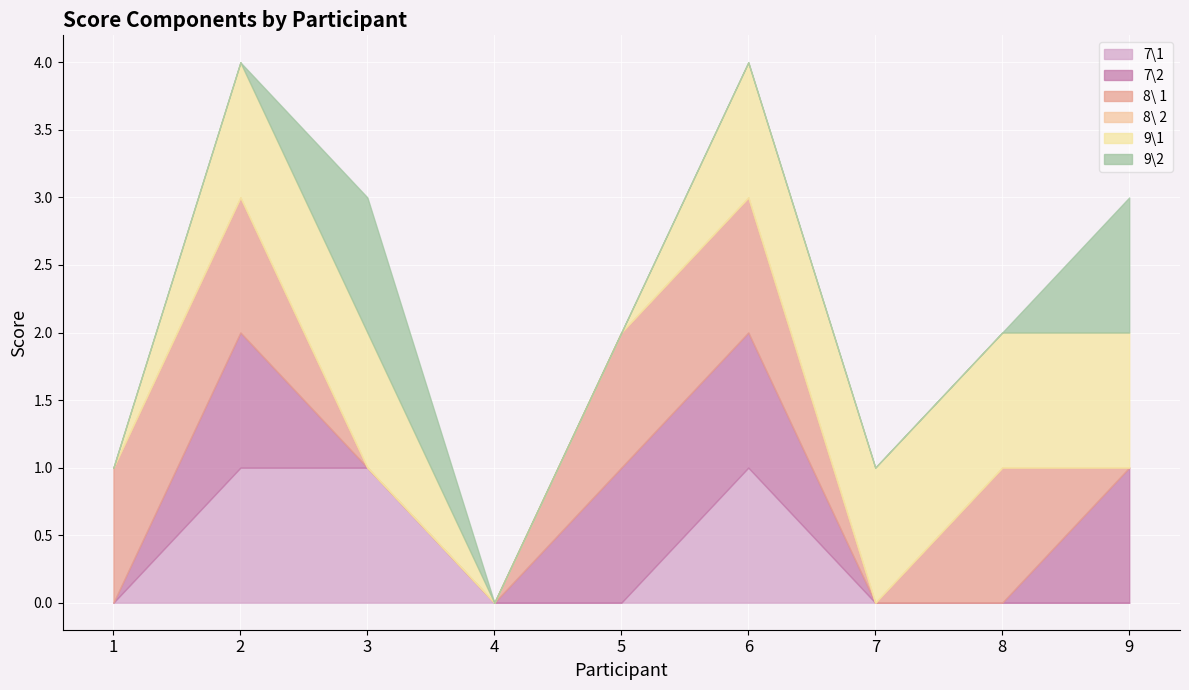

Between 8 and 9, which is larger?

8